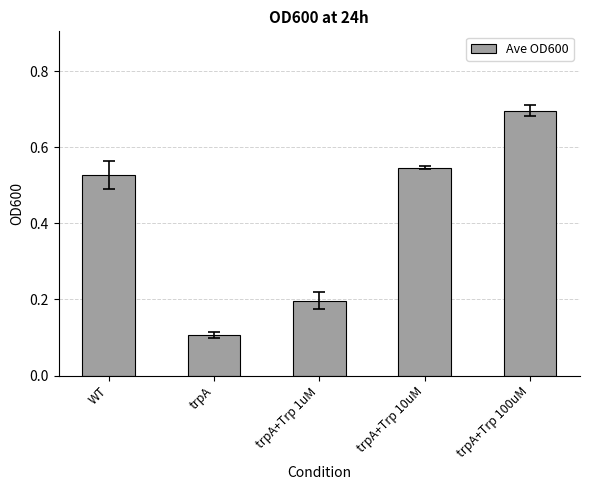

Is it true that the value at trpA+Trp 100uM is 0.7?

True